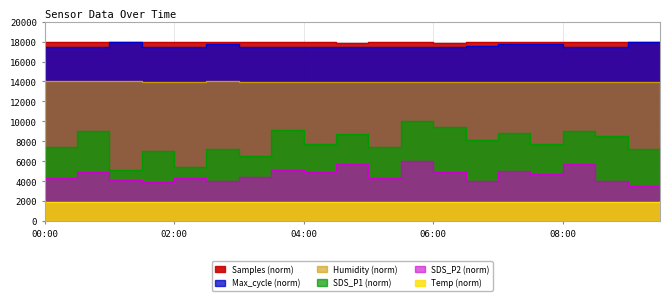

At which category does Temp reach its first local valley?

03:00